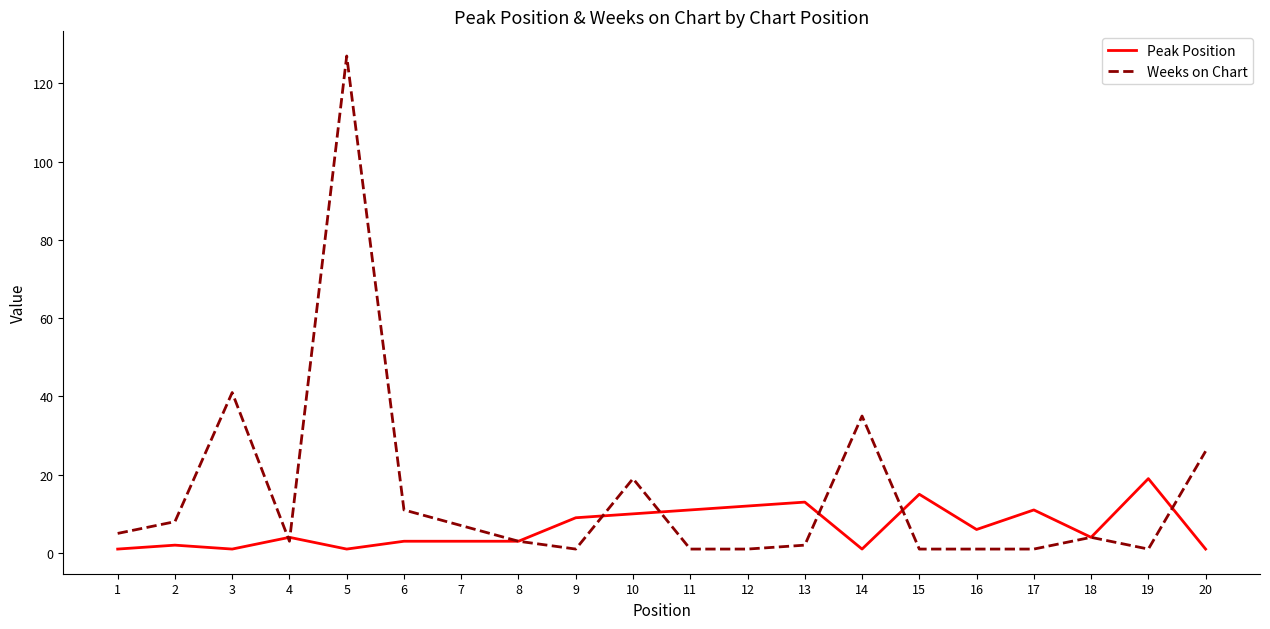

Count the number of categories in the chart.

20